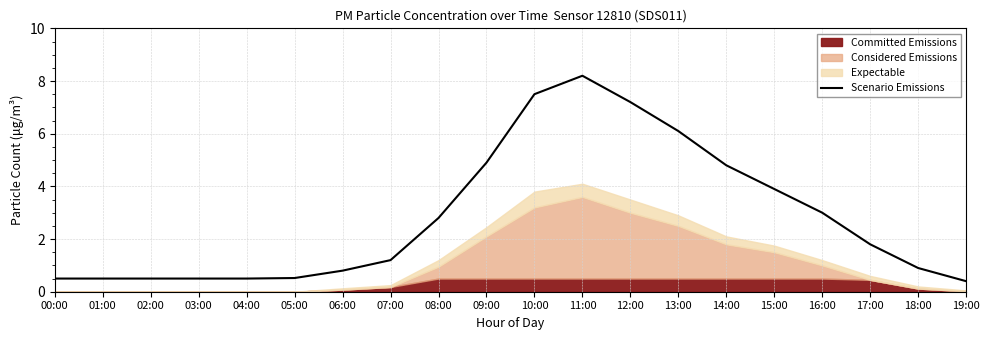

List the labels in order of value, largest first.

11:00, 10:00, 12:00, 13:00, 09:00, 14:00, 15:00, 16:00, 08:00, 17:00, 07:00, 18:00, 06:00, 05:00, 00:00, 01:00, 02:00, 03:00, 04:00, 19:00